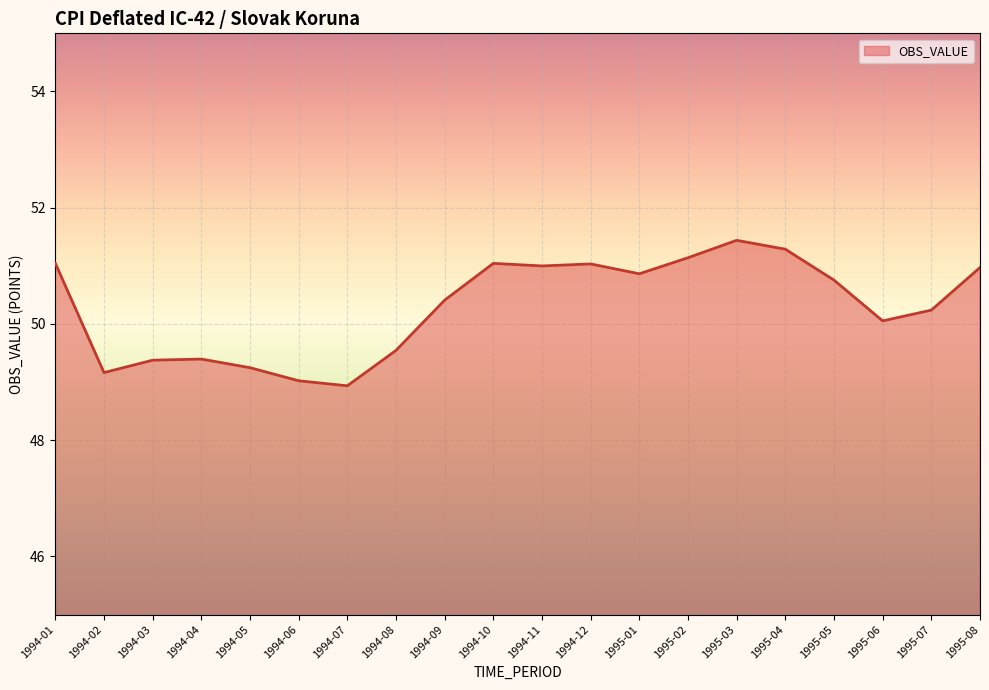

Reading right to left, transcribe all the data shown in this chart.

51.0	50.2	50.1	50.8	51.3	51.4	51.1	50.9	51.0	51.0	51.0	50.4	49.5	48.9	49.0	49.2	49.4	49.4	49.2	51.0